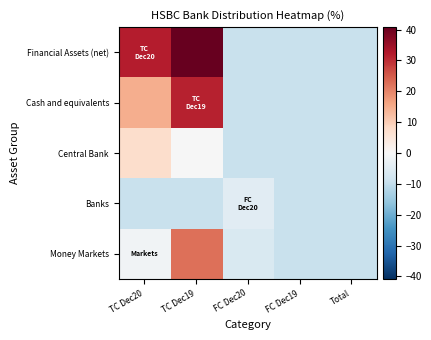

Reading left to right, list all the values displayed in this chart.

Financial Assets (net): TC Dec20=31.9	TC Dec19=40.8	FC Dec20=-9.1	FC Dec19=-9.1	Total=-9.1
Cash and equivalents: TC Dec20=15.0	TC Dec19=31.3	FC Dec20=-9.1	FC Dec19=-9.1	Total=-9.1
Central Bank: TC Dec20=7.2	TC Dec19=-0.2	FC Dec20=-9.1	FC Dec19=-9.1	Total=-9.1
Banks: TC Dec20=-9.0	TC Dec19=-9.1	FC Dec20=-4.6	FC Dec19=-9.0	Total=-9.1
Money Markets: TC Dec20=-1.4	TC Dec19=22.4	FC Dec20=-6.2	FC Dec19=-9.1	Total=-9.1